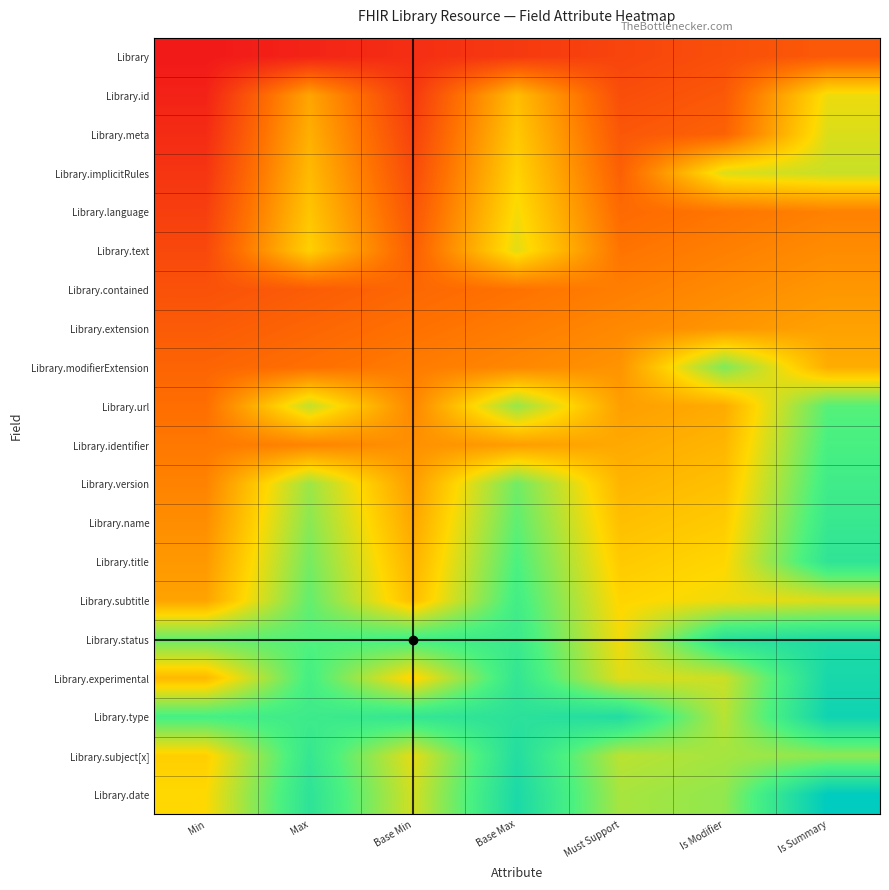

What is the spread (max minus min) of values at Must Support?

0.8